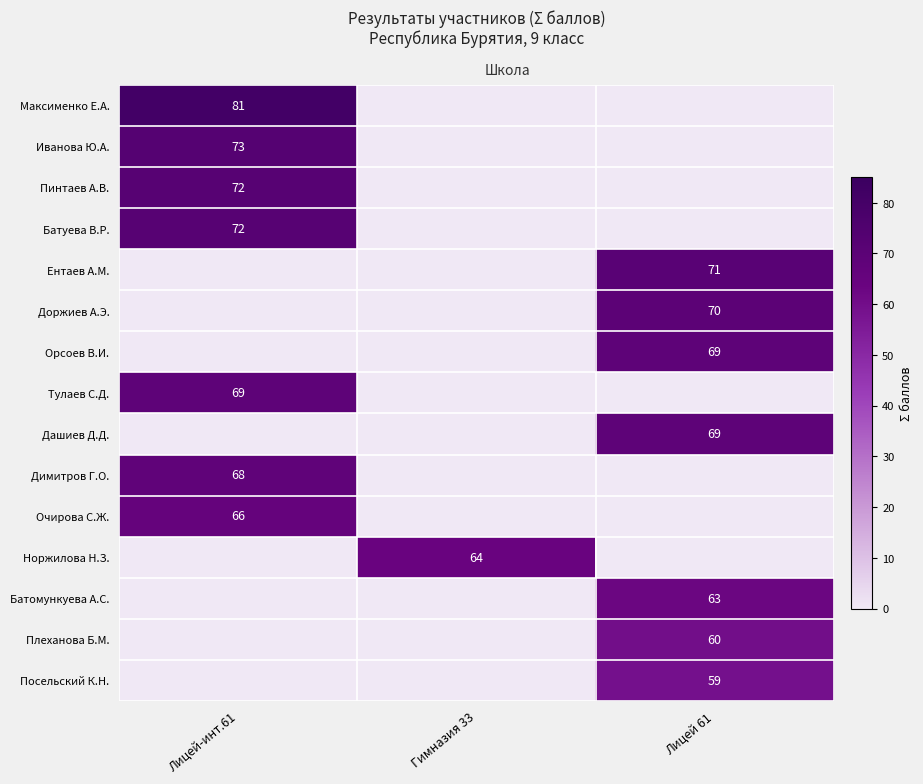

True or false: Ентаев А.М. has a value of 71 at Лицей 61.

True